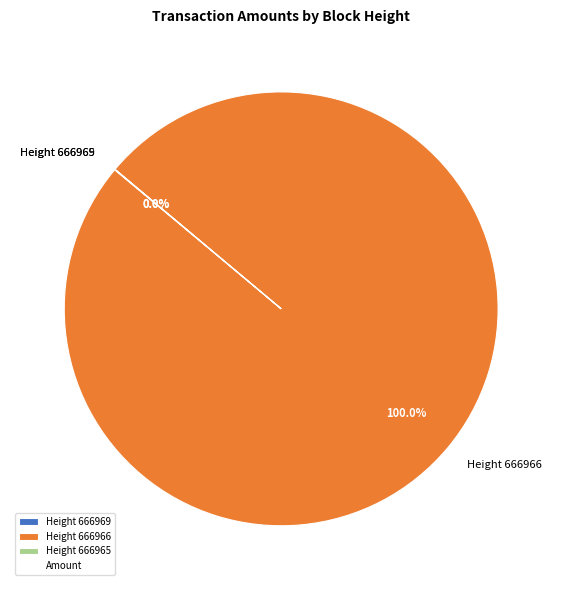

Which category accounts for the majority?

Height 666966